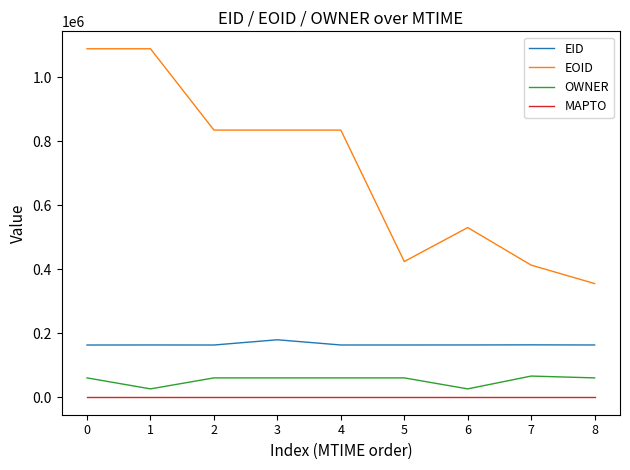

List the series in order of their peak value, highest first.

EOID, EID, OWNER, MAPTO